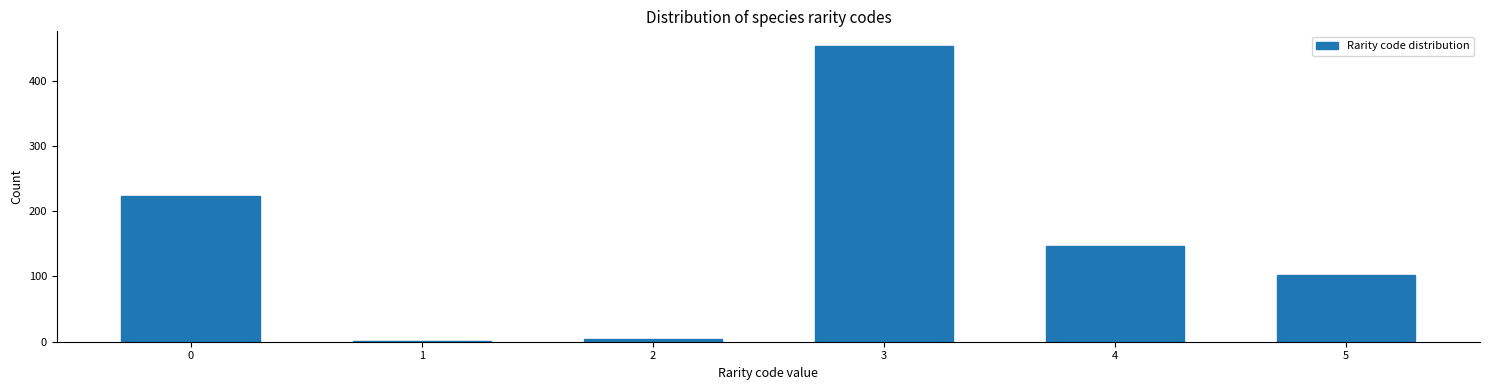

Reading left to right, list all the values displayed in this chart.

0=224	1=1	2=4	3=453	4=146	5=102